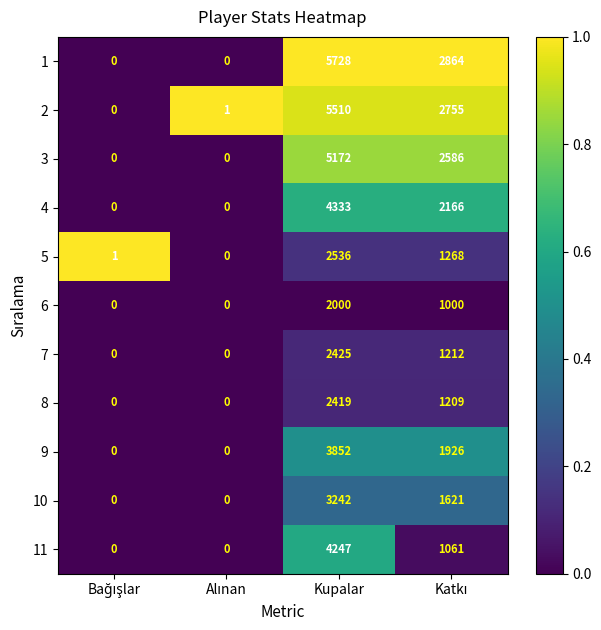

How many 3 values are between 0 and 5172?

4